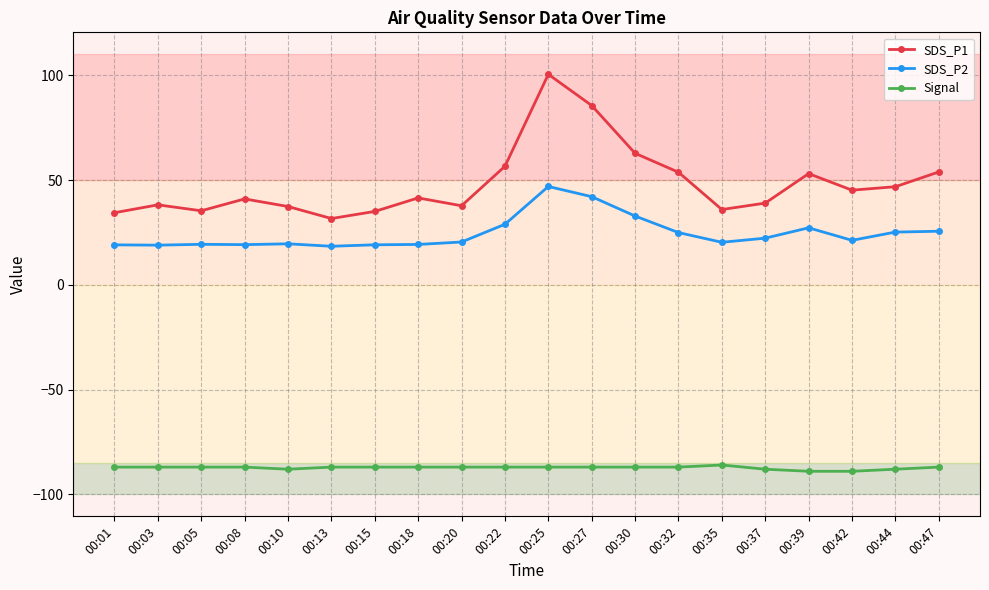

What is the lowest value of the SDS_P1 series?

31.6